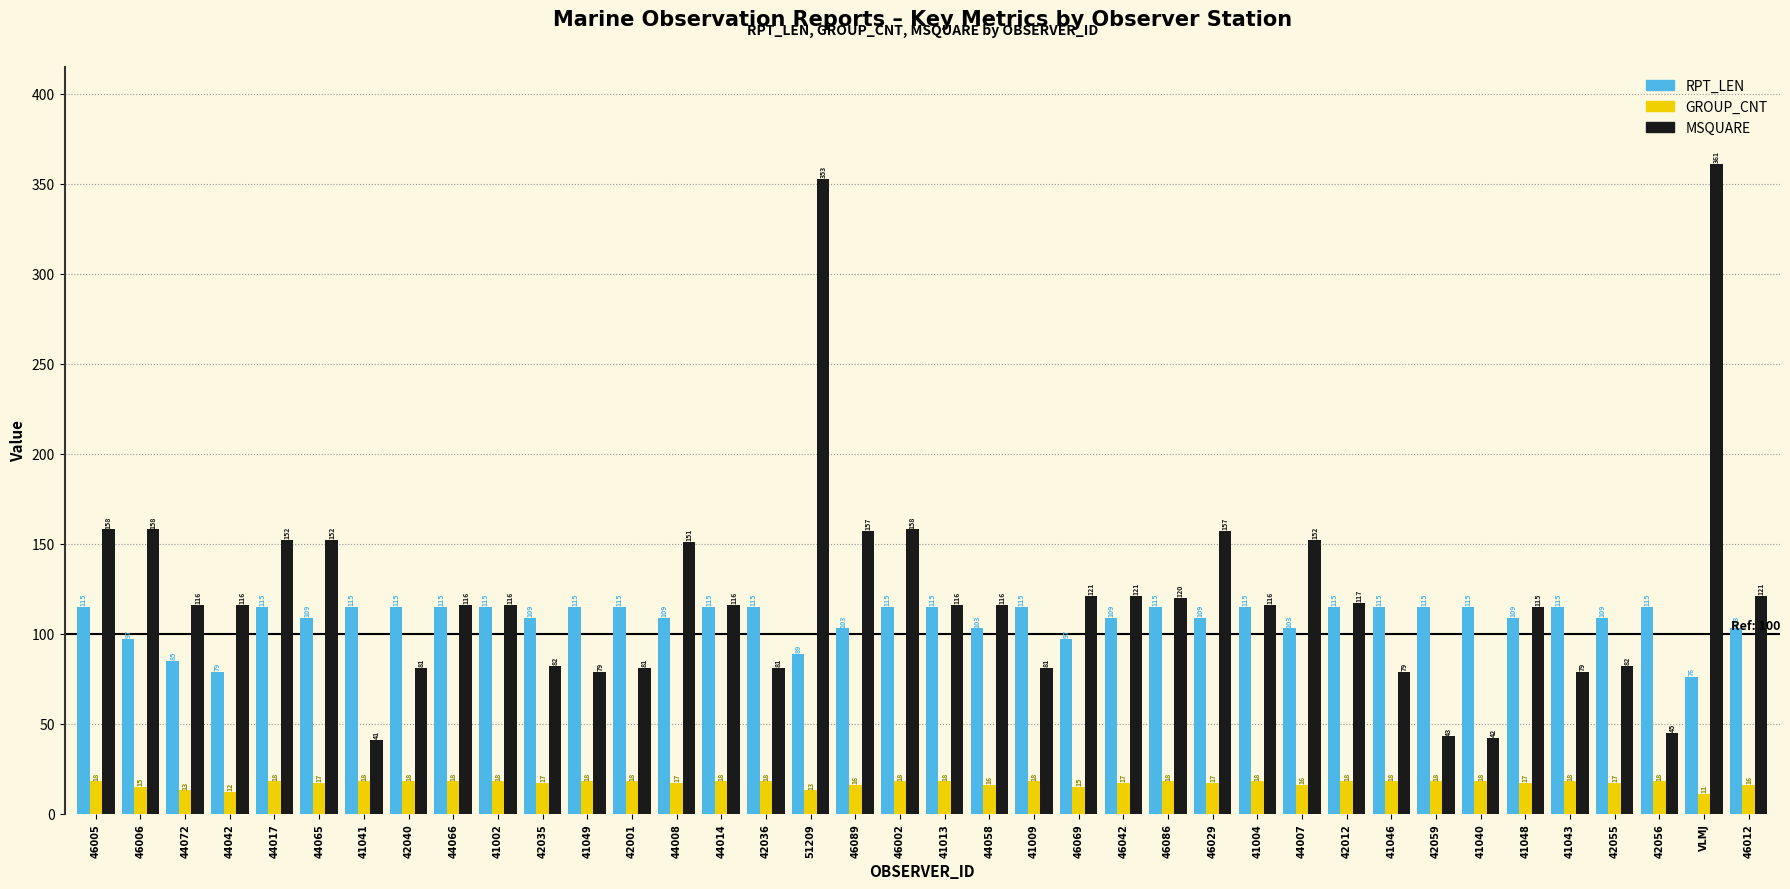

List the series in order of their peak value, lowest first.

GROUP_CNT, RPT_LEN, MSQUARE